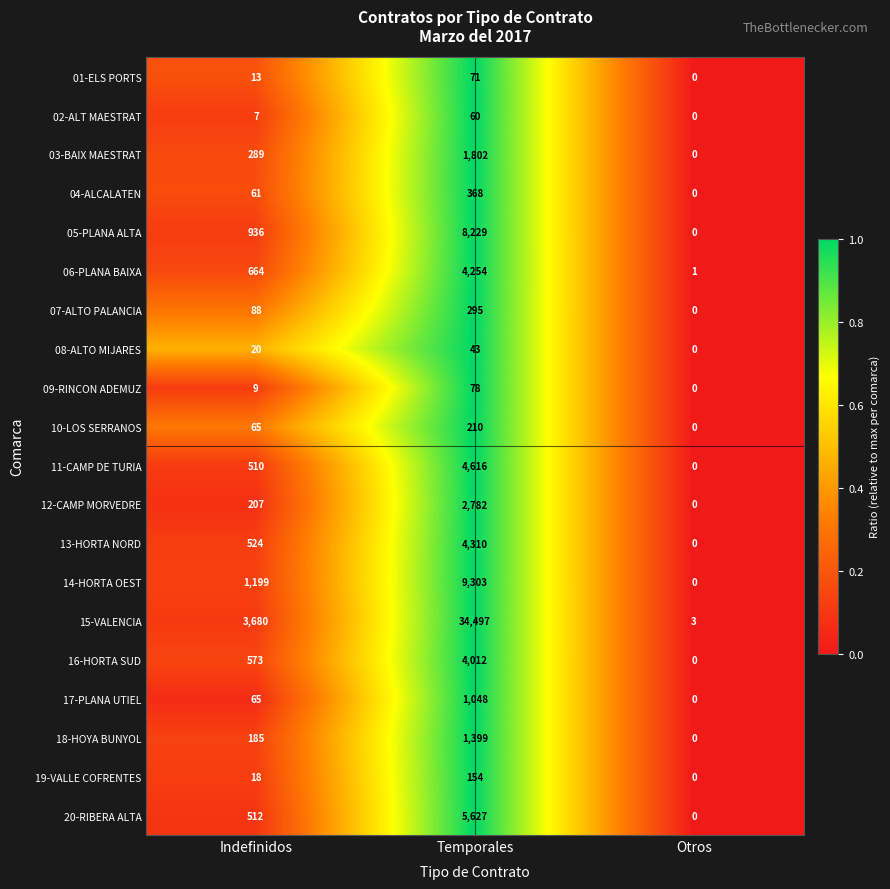

What is the average value of the 16-HORTA SUD series?

1528